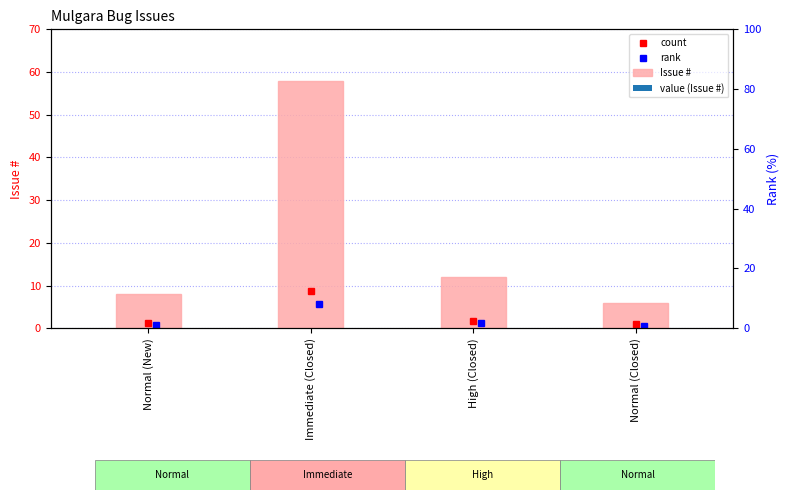

Does the chart contain any negative values?

No